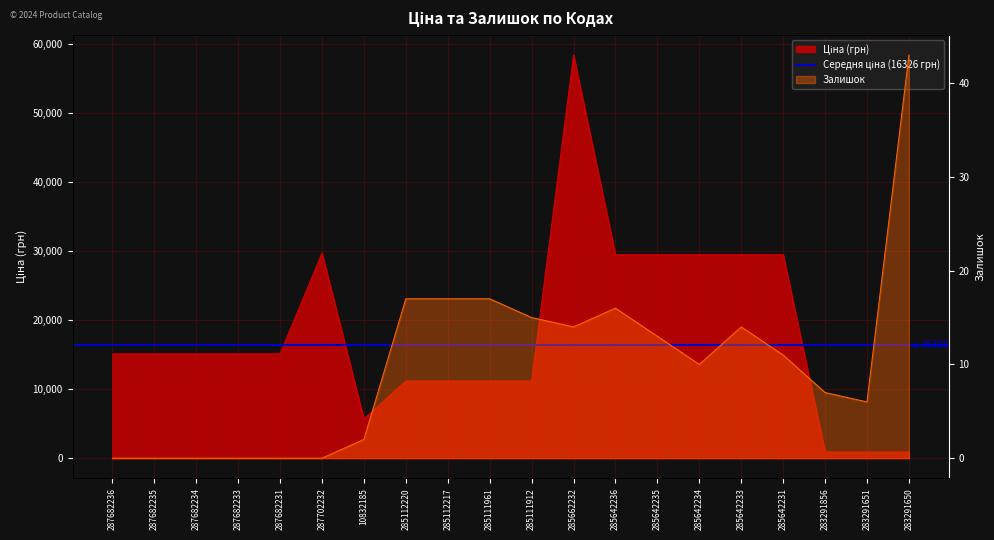

Reading left to right, transcribe all the data shown in this chart.

Ціна: 15120.0	15120.0	15120.0	15120.0	15120.0	29747.2	5673.8	11188.2	11188.2	11188.2	11188.2	58426.5	29491.5	29491.5	29491.5	29491.5	29491.5	895.9	895.9	895.9
Залишок: 0.0	0.0	0.0	0.0	0.0	0.0	2.0	17.0	17.0	17.0	15.0	14.0	16.0	13.0	10.0	14.0	11.0	7.0	6.0	43.0